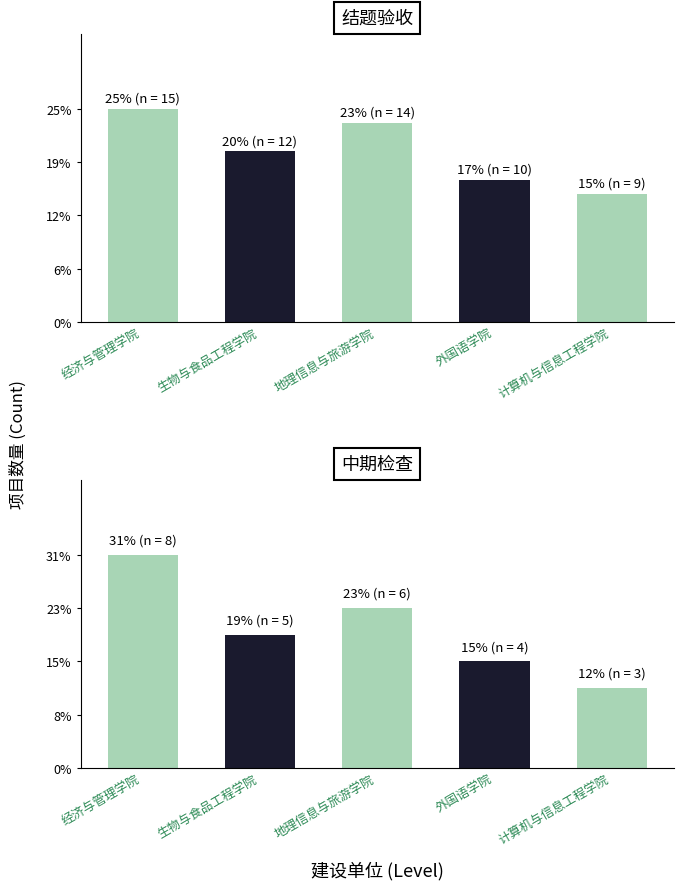

Reading left to right, transcribe all the data shown in this chart.

结题验收: 15	12	14	10	9
中期检查: 8	5	6	4	3